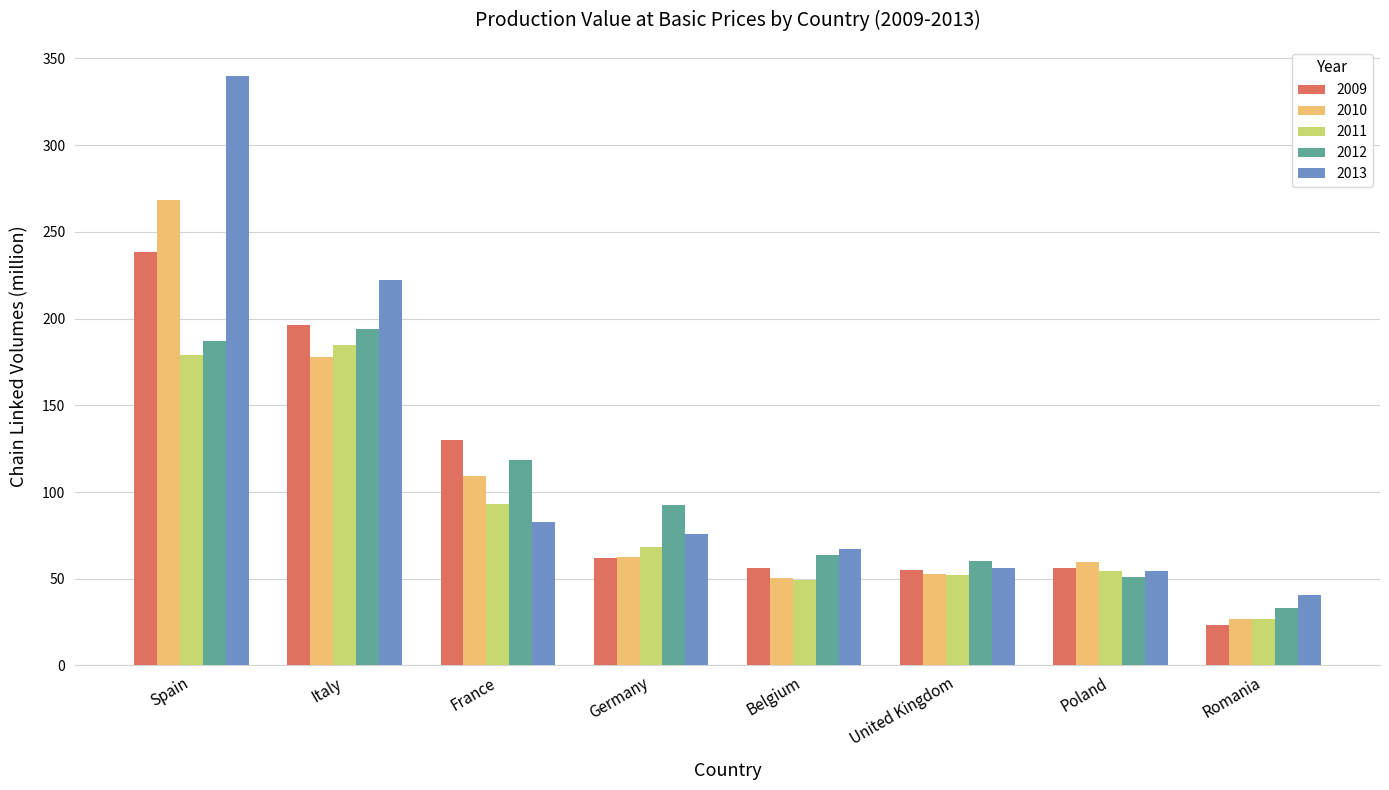

What is the spread (max minus min) of values at Italy?

44.6